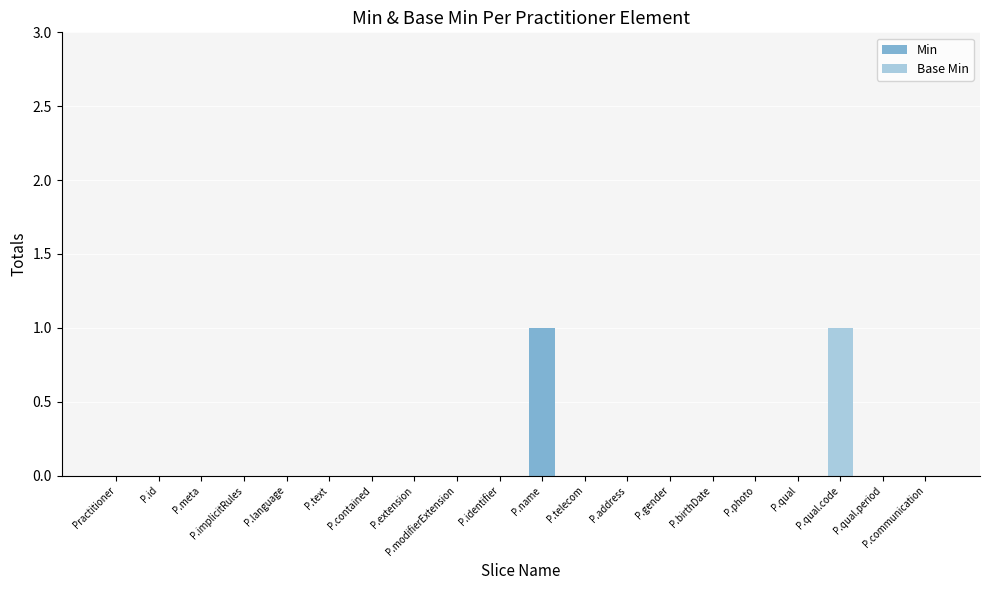

What is the sum of all Min values?

1